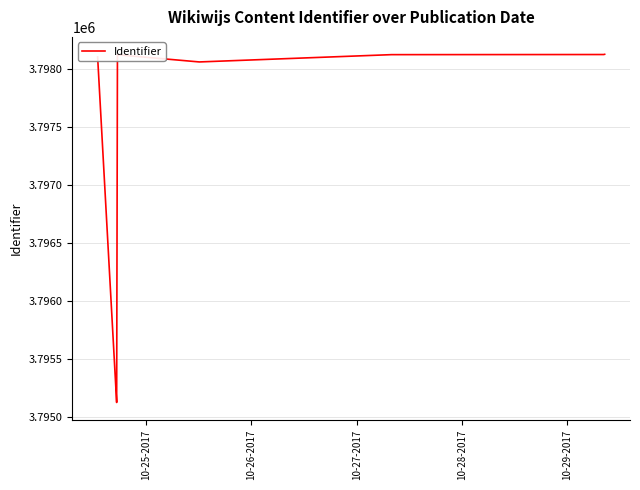

The chart shows a value of 5591439 at 10-26-2017. True or false?

False